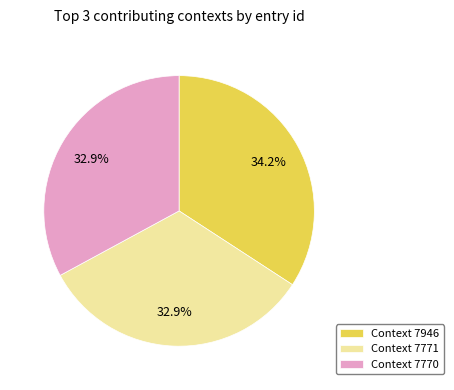

Approximately how many times larger is the value at Context 7770 compared to Context 7771?

1.0